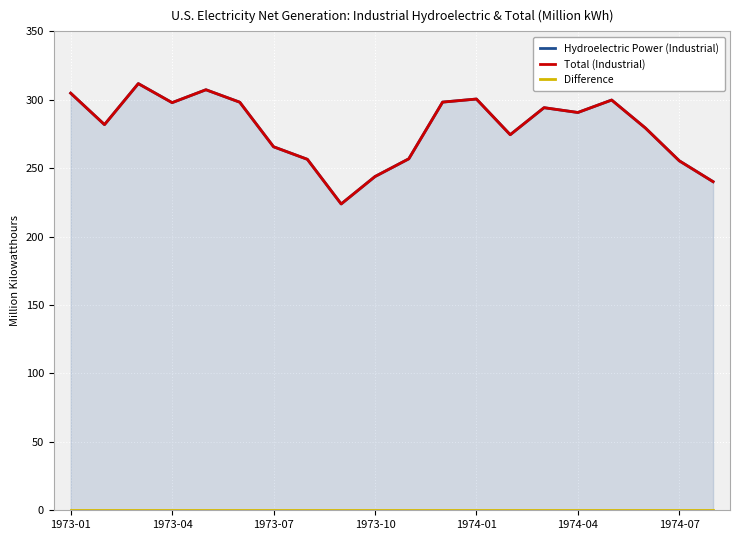

True or false: Difference has a value of 0.0 at 1973-10.

True